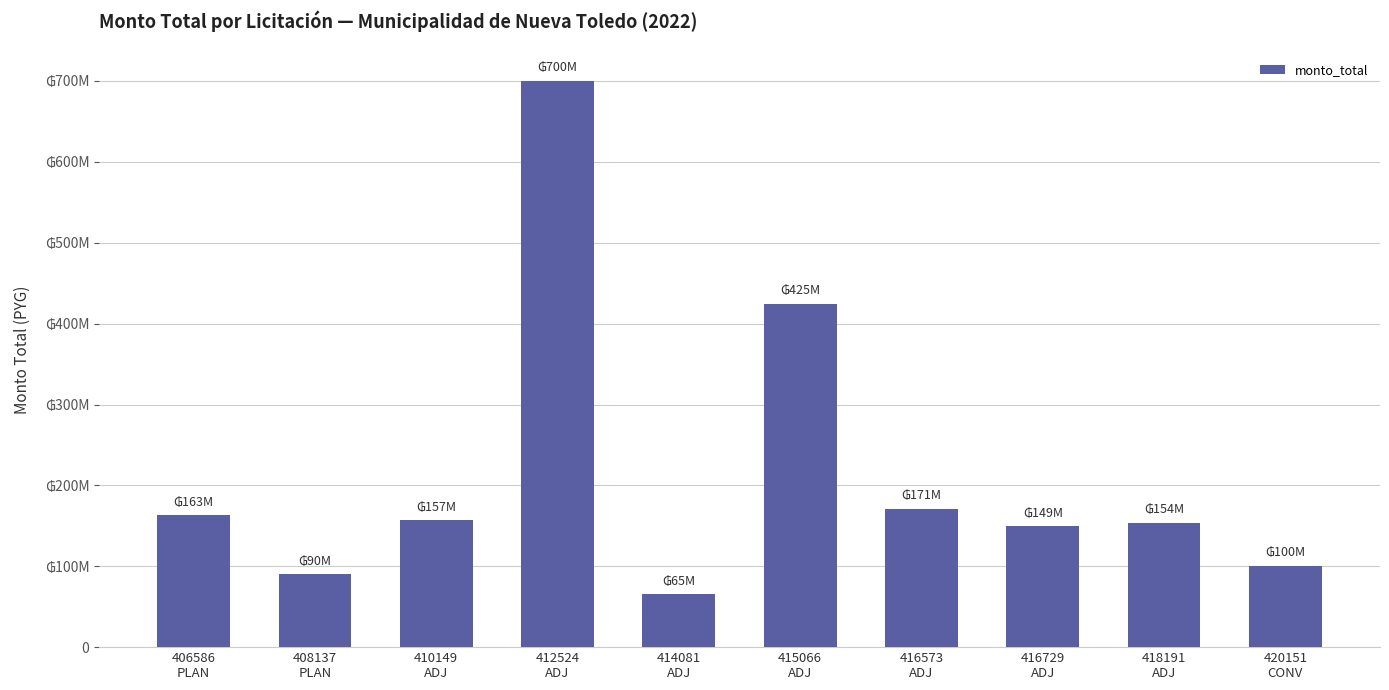

Are the bars horizontal?

No